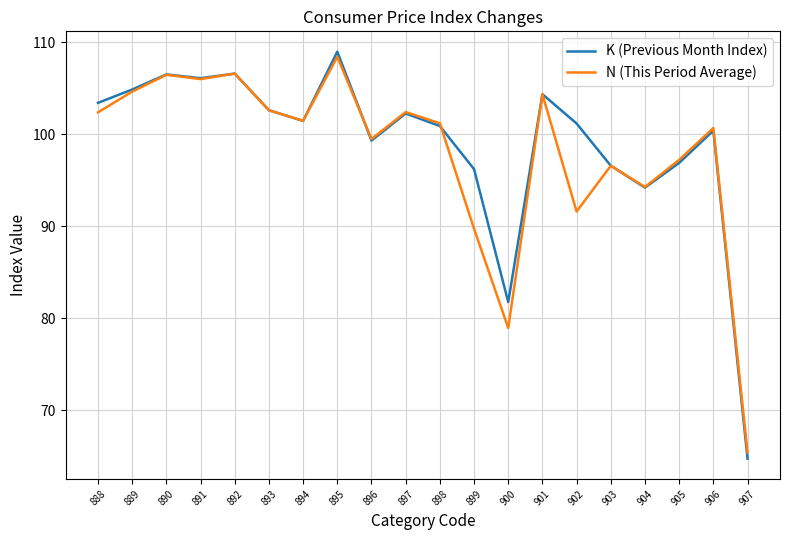

What is the sum of the N (This Period Average) values at 904 and 907?

159.7